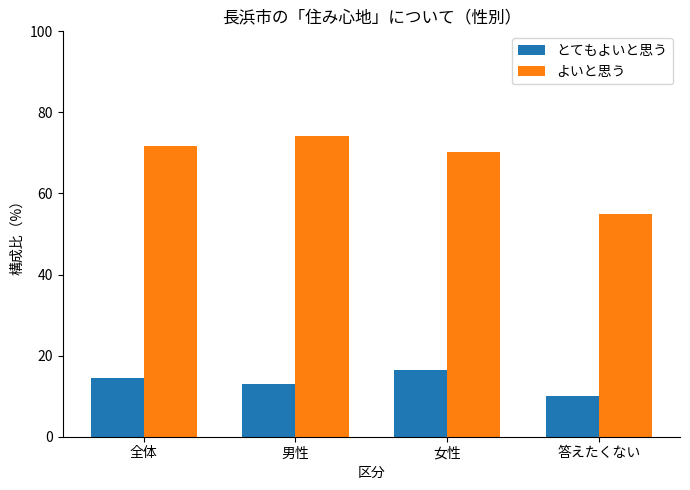

Which series has the largest total across all categories?

よいと思う